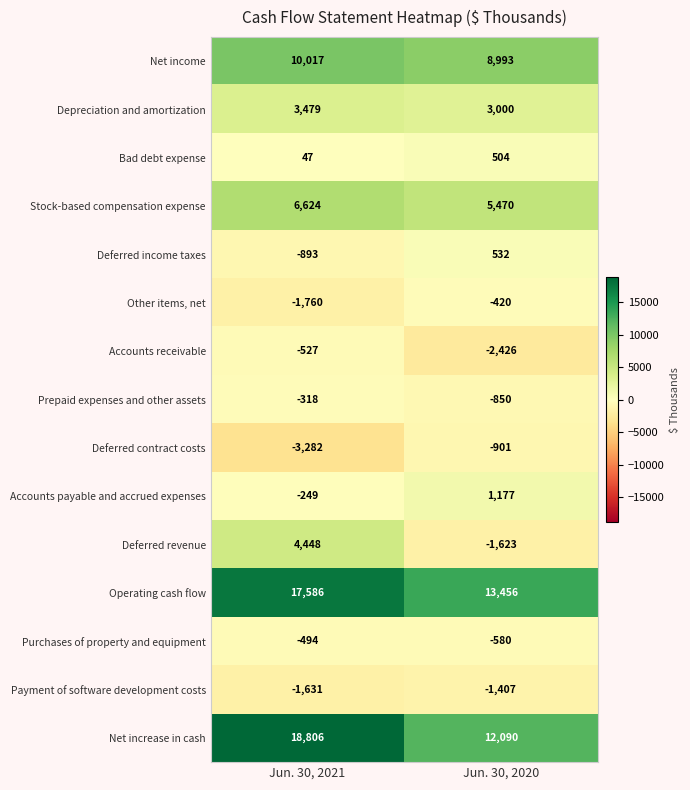

Reading left to right, transcribe all the data shown in this chart.

Net income: Jun. 30, 2021=10017	Jun. 30, 2020=8993
Depreciation and amortization: Jun. 30, 2021=3479	Jun. 30, 2020=3000
Bad debt expense: Jun. 30, 2021=47	Jun. 30, 2020=504
Stock-based compensation expense: Jun. 30, 2021=6624	Jun. 30, 2020=5470
Deferred income taxes: Jun. 30, 2021=-893	Jun. 30, 2020=532
Other items, net: Jun. 30, 2021=-1760	Jun. 30, 2020=-420
Accounts receivable: Jun. 30, 2021=-527	Jun. 30, 2020=-2426
Prepaid expenses and other assets: Jun. 30, 2021=-318	Jun. 30, 2020=-850
Deferred contract costs: Jun. 30, 2021=-3282	Jun. 30, 2020=-901
Accounts payable and accrued expenses: Jun. 30, 2021=-249	Jun. 30, 2020=1177
Deferred revenue: Jun. 30, 2021=4448	Jun. 30, 2020=-1623
Operating cash flow: Jun. 30, 2021=17586	Jun. 30, 2020=13456
Purchases of property and equipment: Jun. 30, 2021=-494	Jun. 30, 2020=-580
Payment of software development costs: Jun. 30, 2021=-1631	Jun. 30, 2020=-1407
Net increase in cash: Jun. 30, 2021=18806	Jun. 30, 2020=12090